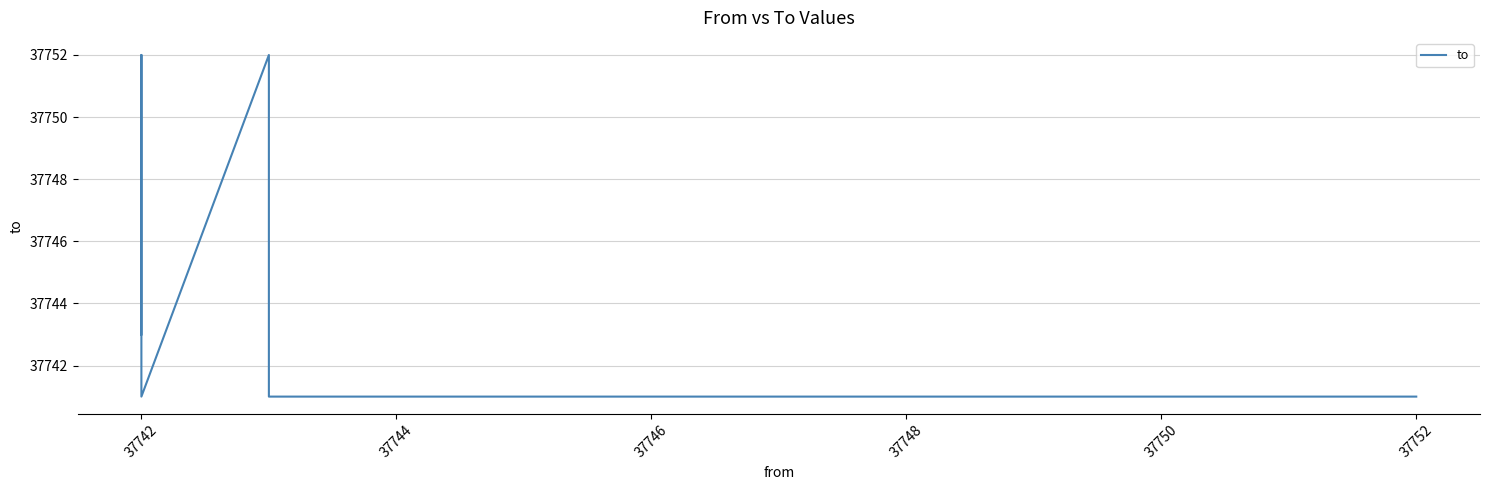

How many lines are shown in the chart?

1